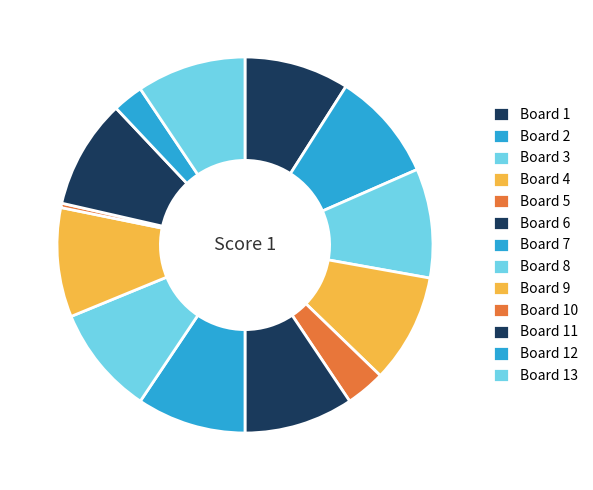

Does any single category account for the majority?

No